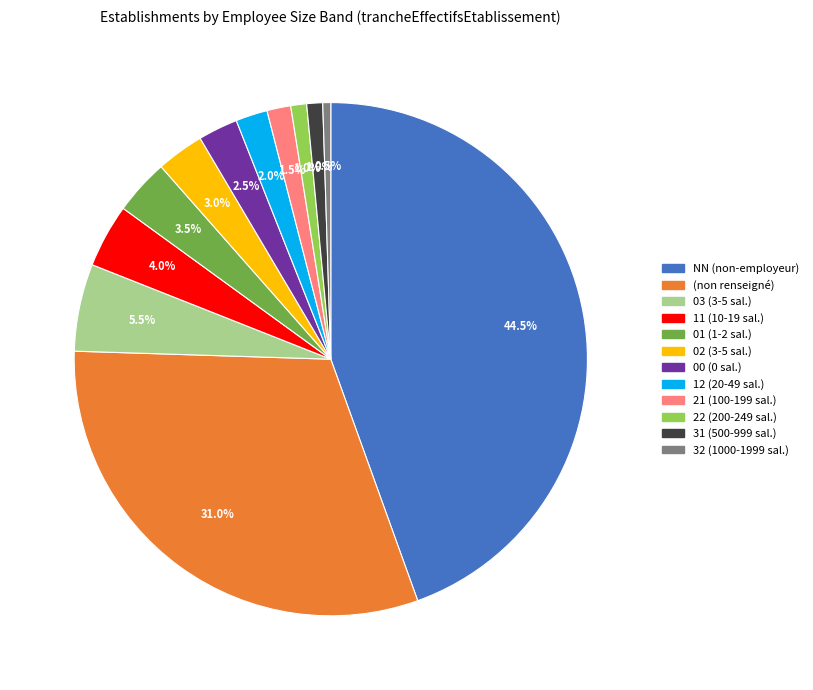

Approximately how many times larger is the value at NN (non-employeur) compared to 22 (200-249 sal.)?

44.5